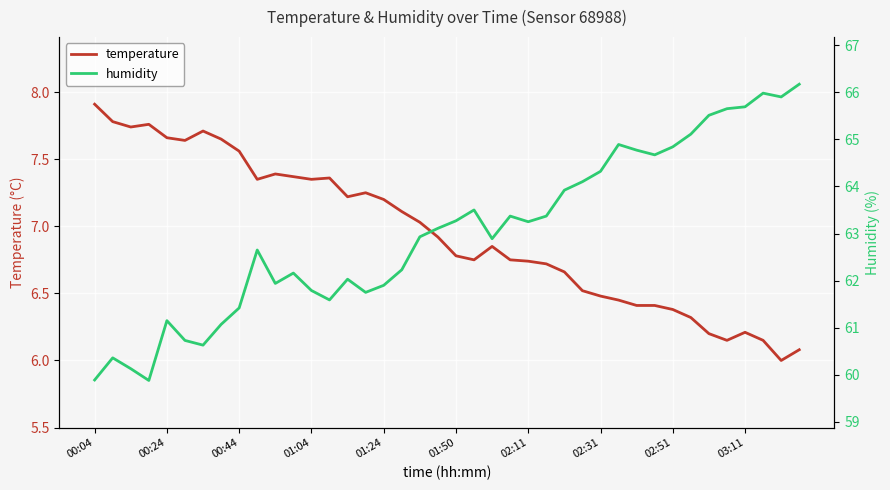

What is the minimum value for temperature?

6.0